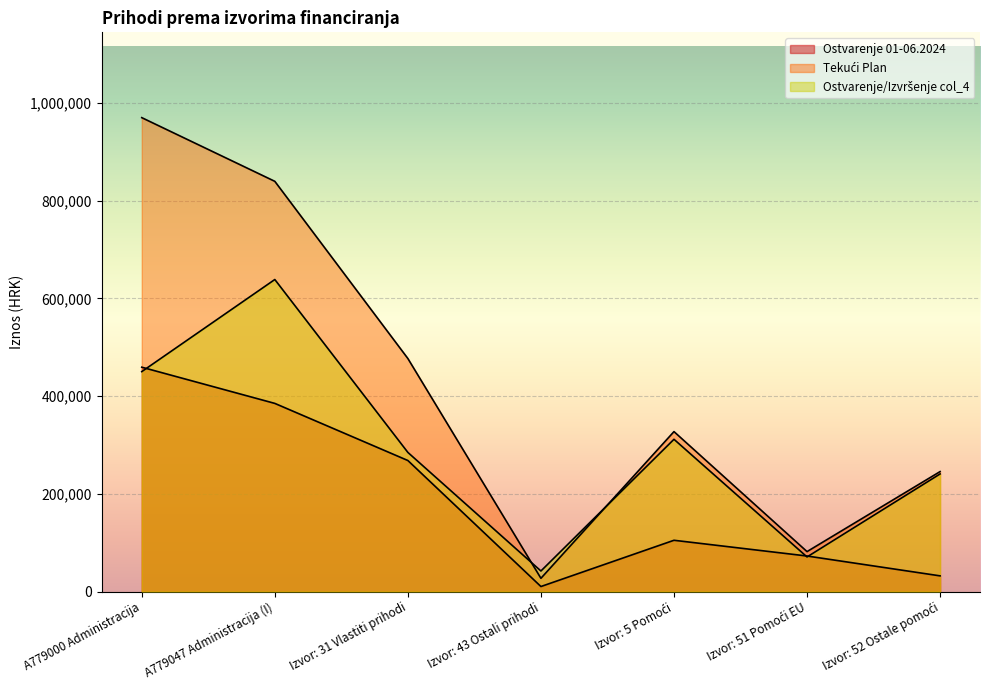

Does the chart display data point markers on the line(s)?

No